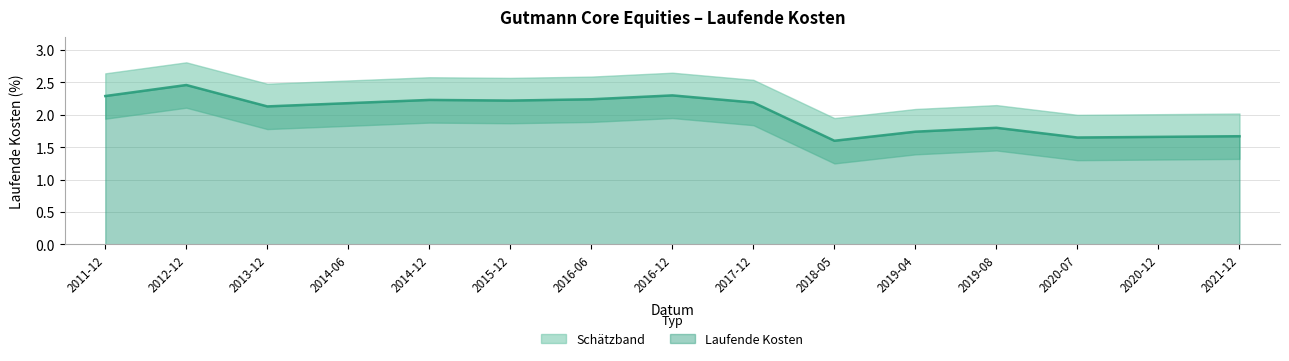

How many data points are less than 2?

6